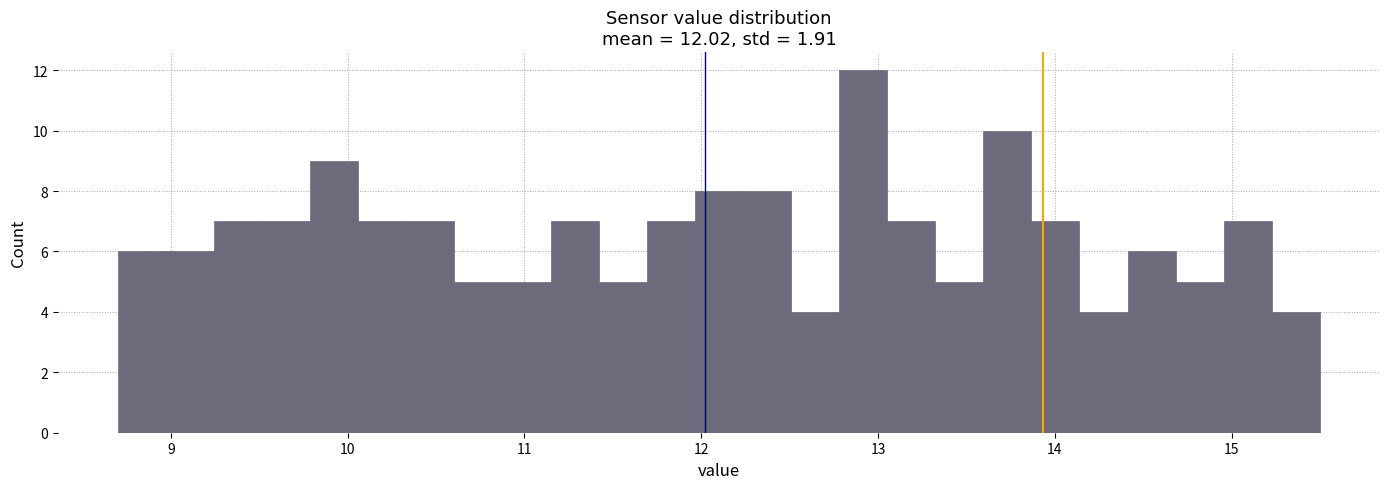

Around what value on the x-axis is the tallest bar? Give the approximate position of its centre, as read against the axis.

12.9